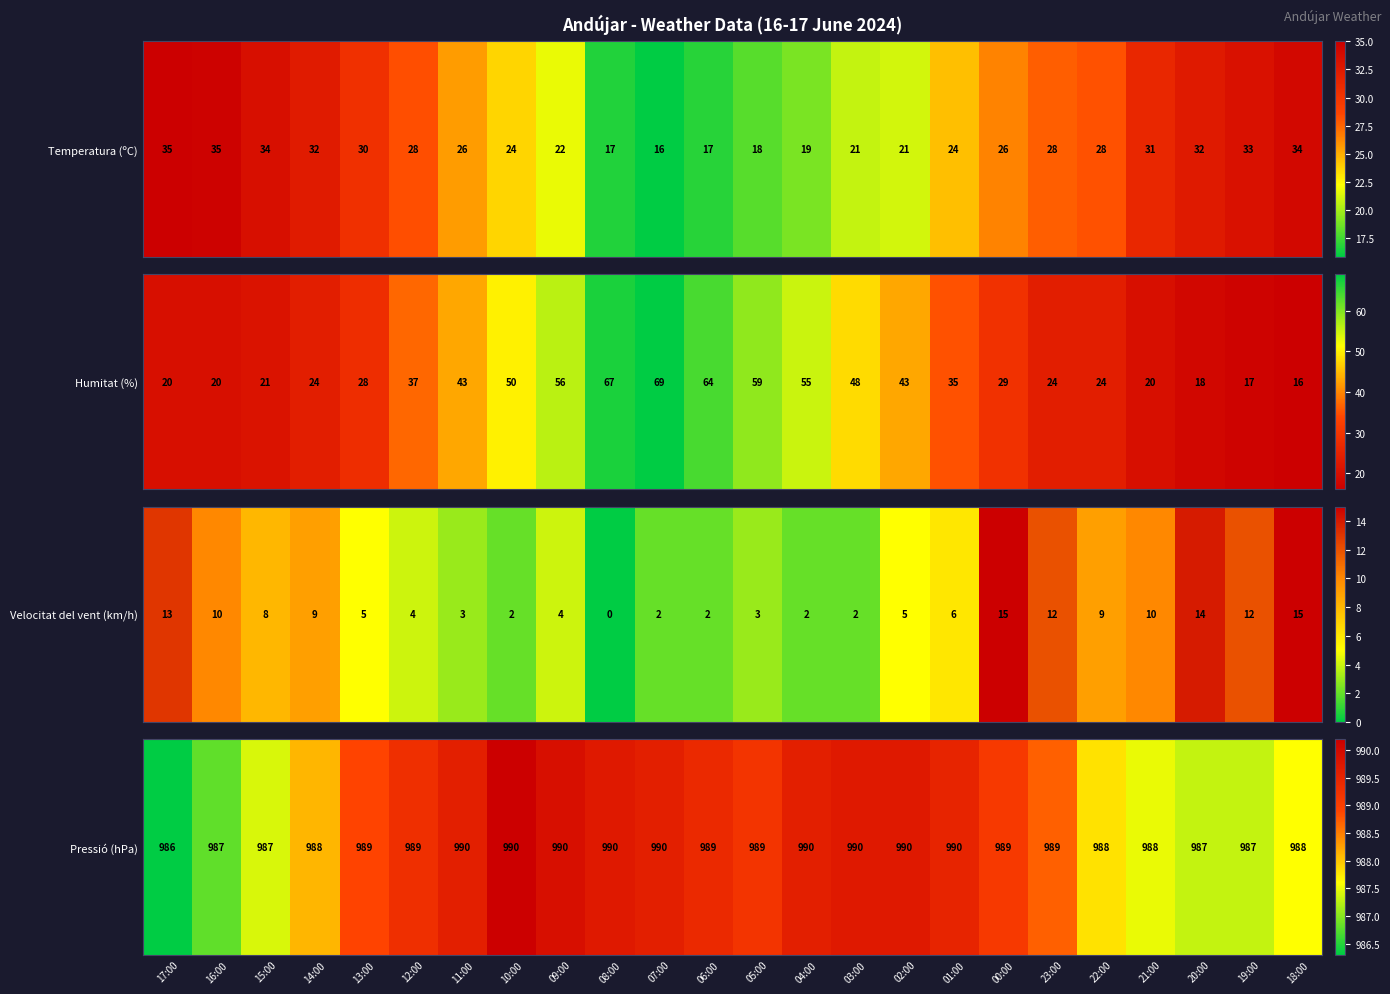

What is the greatest value displayed?

990.2